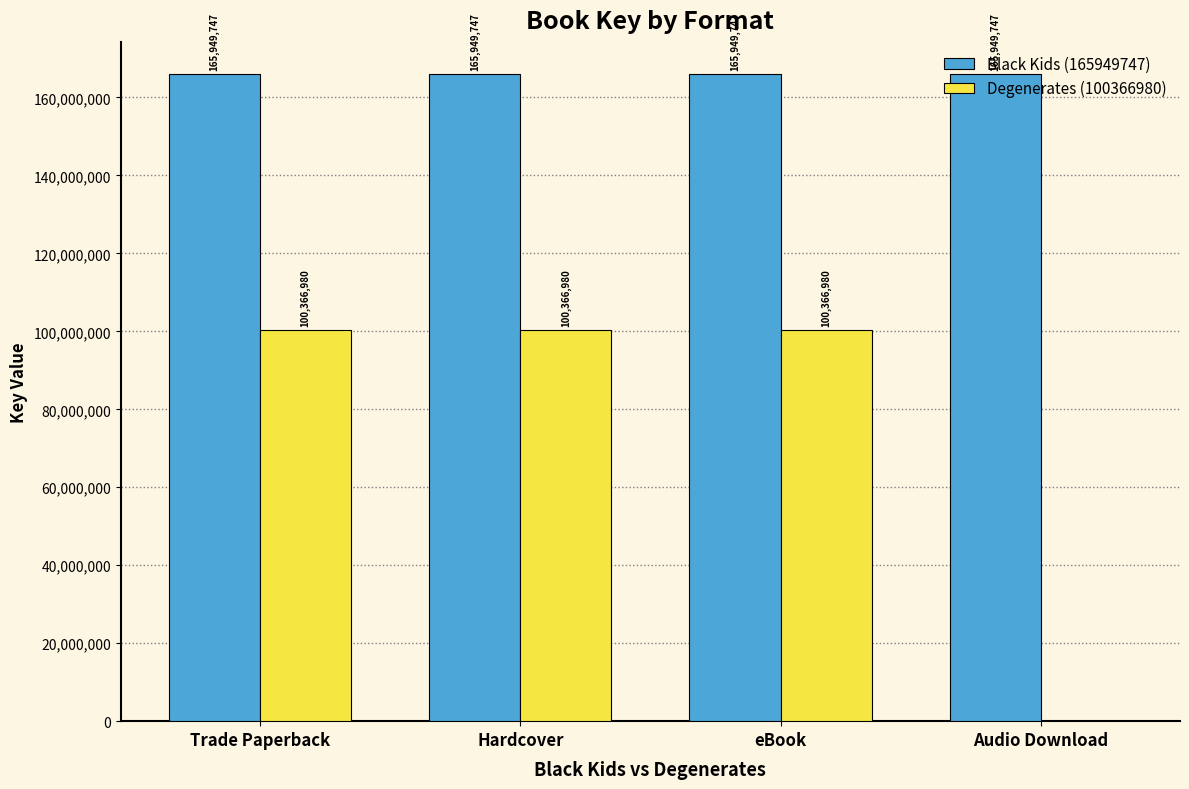

What is the sum of all Degenerates (100366980) values?

301100940